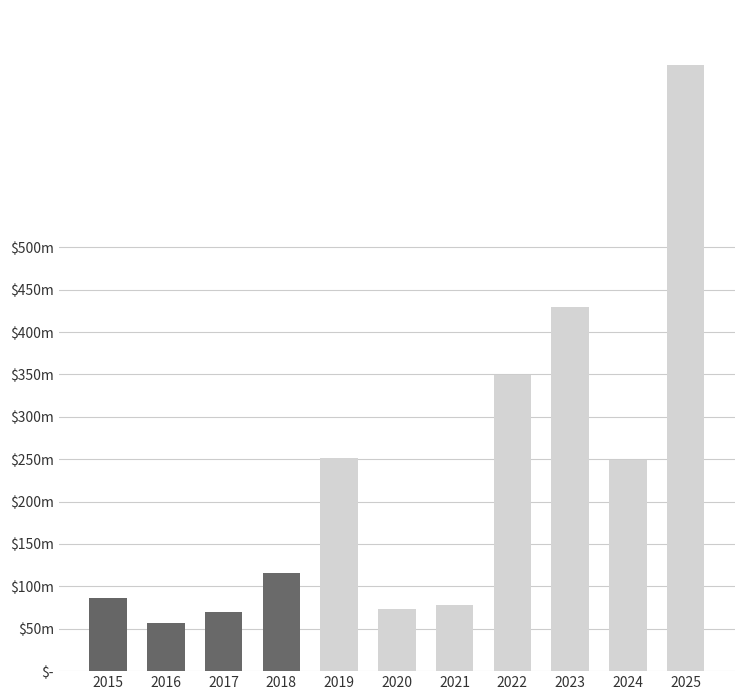

List the labels in order of value, largest first.

2025, 2023, 2022, 2019, 2024, 2018, 2015, 2021, 2020, 2017, 2016